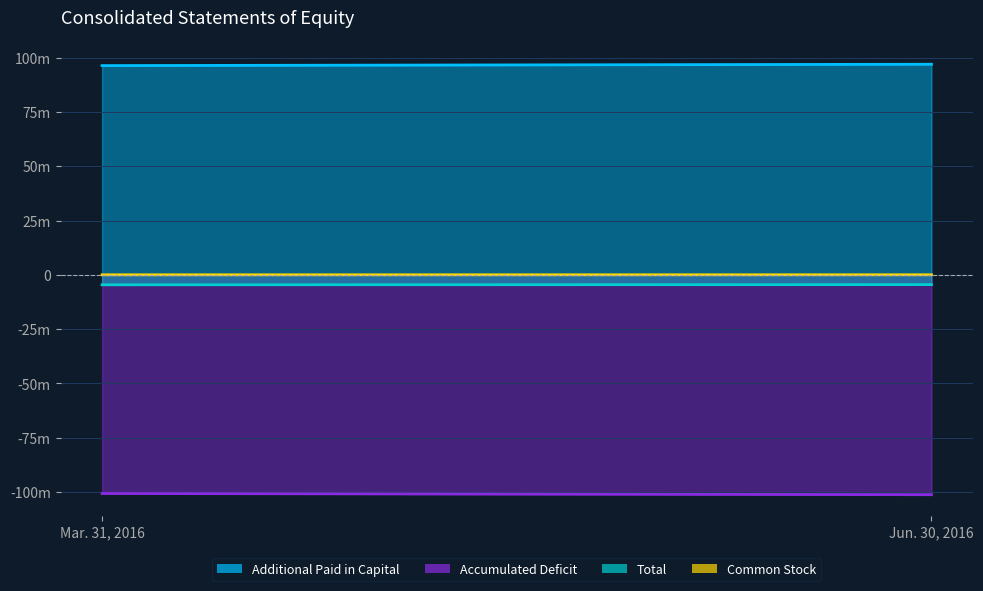

The Additional Paid in Capital series shows 96282849 at Mar. 31, 2016. True or false?

True